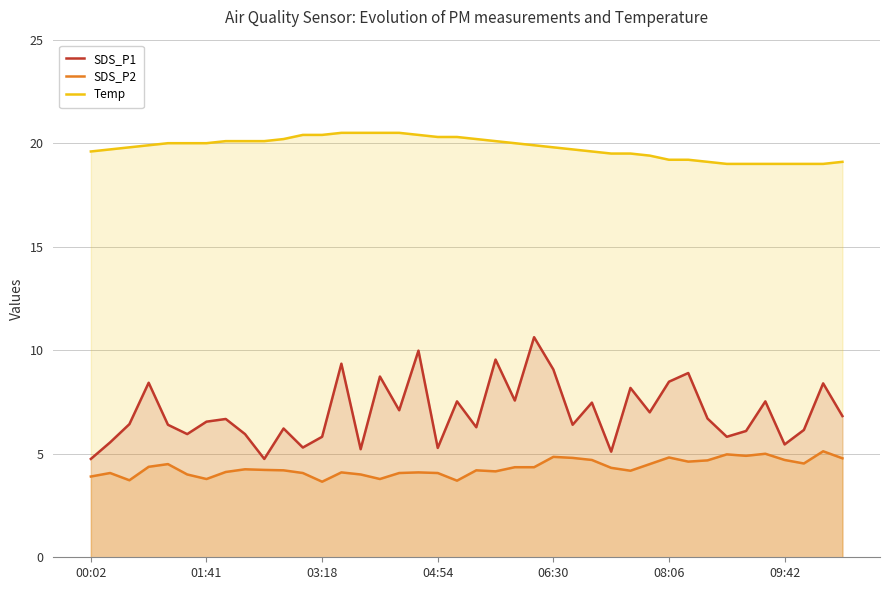

True or false: Temp has more than 0 interior local peaks.

False